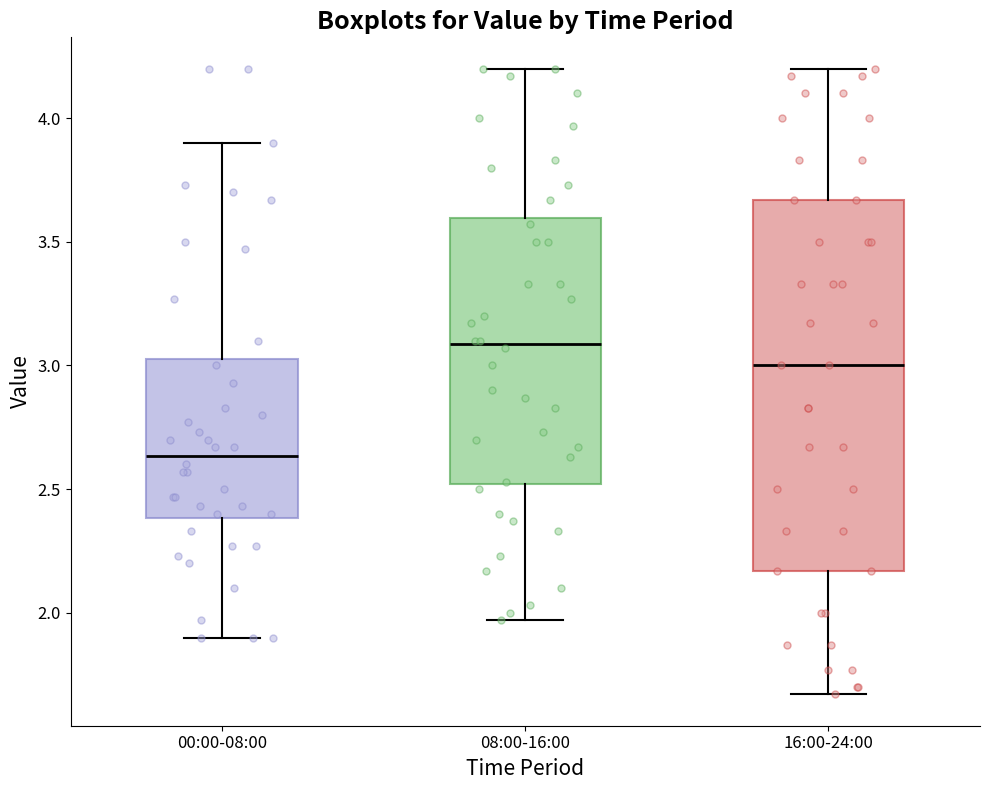

Reading left to right, read every box against the y-axis: the position of its median line, the range the box covers, and the ends of its whiskers. The values are not printed on the chart, so give them approximately, as read against the axis.

00:00-08:00: median 2.65, box 2.40 to 3.05, whiskers 1.90 to 3.90
08:00-16:00: median 3.10, box 2.50 to 3.60, whiskers 1.95 to 4.20
16:00-24:00: median 3.00, box 2.15 to 3.65, whiskers 1.65 to 4.20